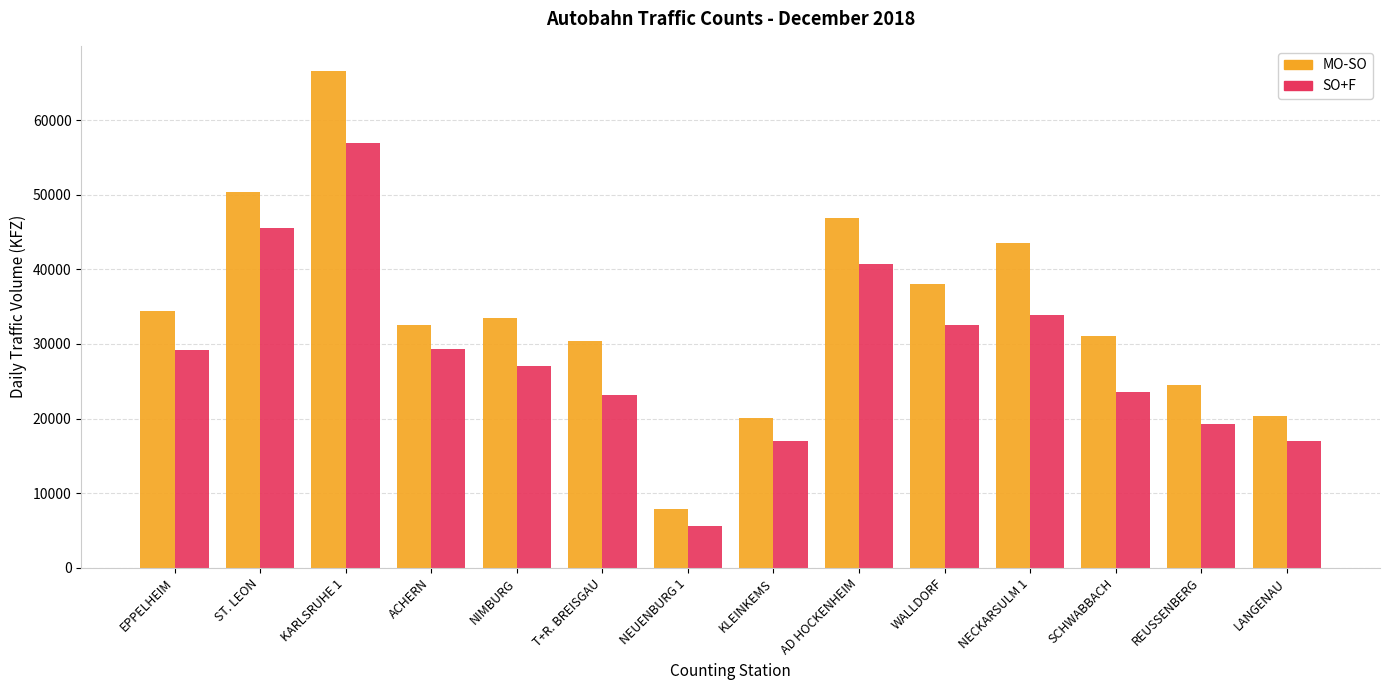

Is it true that SO+F equals 17009 at KLEINKEMS?

True